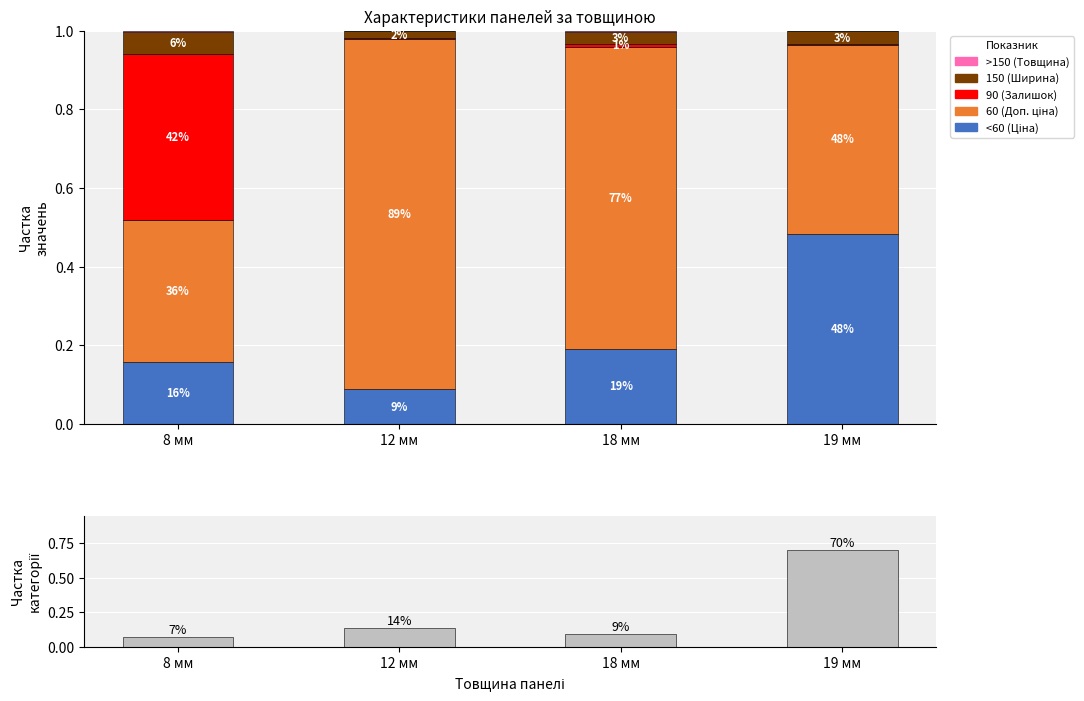

Which has a higher value, 12 мм or 18 мм?

18 мм